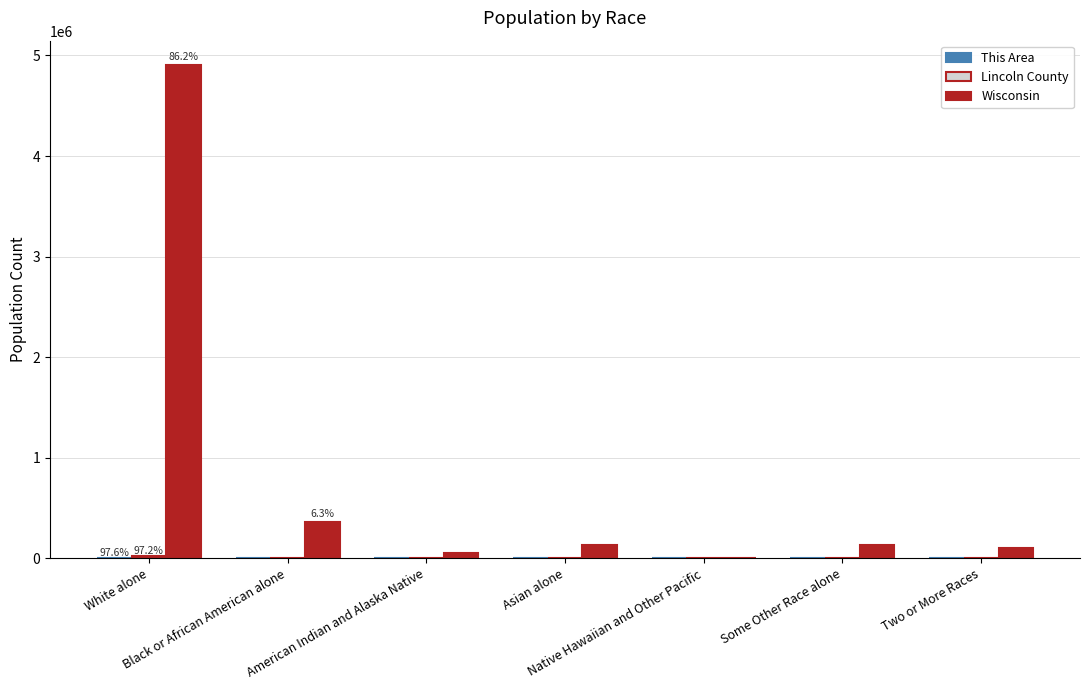

Reading right to left, transcribe all the data shown in this chart.

This Area: Two or More Races=13	Some Other Race alone=6	Native Hawaiian and Other Pacific=2	Asian alone=10	American Indian and Alaska Native=12	Black or African American alone=1	White alone=1788
Lincoln County: Two or More Races=292	Some Other Race alone=131	Native Hawaiian and Other Pacific=10	Asian alone=124	American Indian and Alaska Native=100	Black or African American alone=157	White alone=27929
Wisconsin: Two or More Races=104317	Some Other Race alone=135867	Native Hawaiian and Other Pacific=1827	Asian alone=129234	American Indian and Alaska Native=54526	Black or African American alone=359148	White alone=4902067